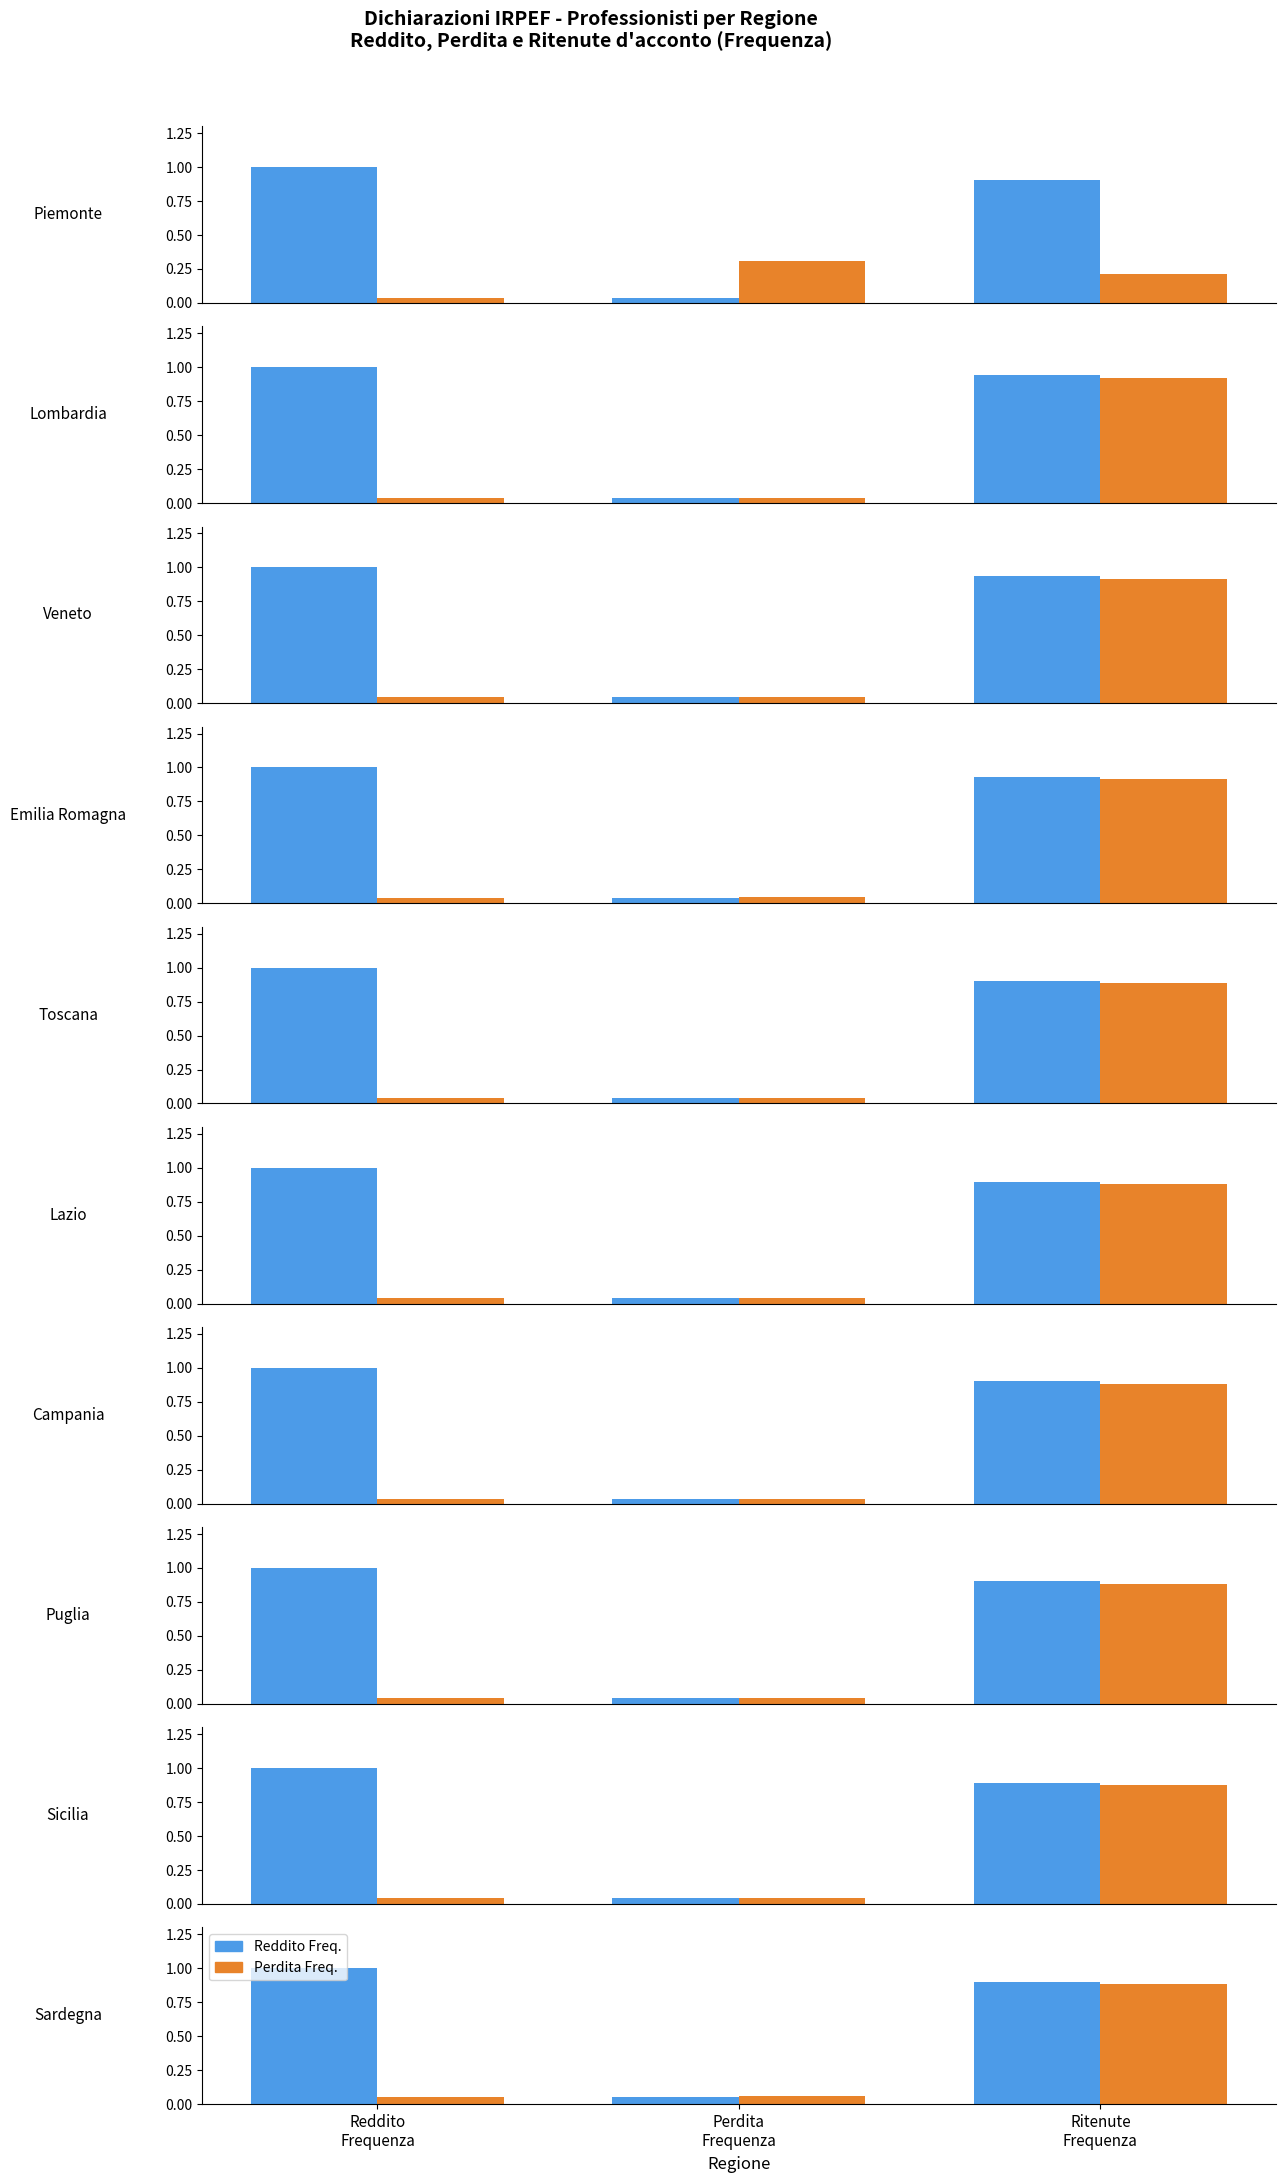

At which category is the sum across all series the highest?

Ritenute
Frequenza